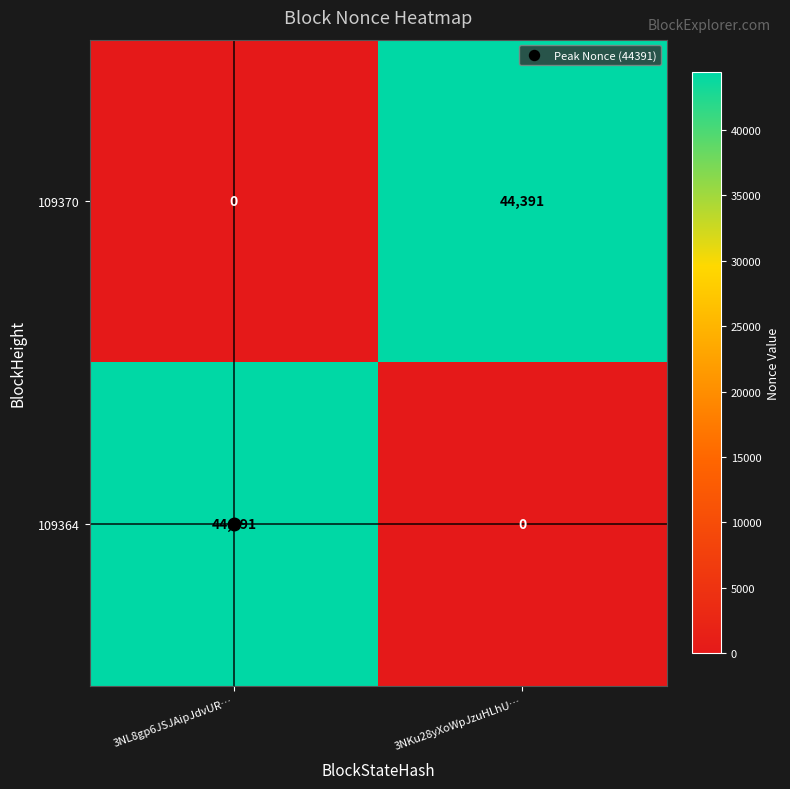

What is the total value across all series at 3NKu28yXoWpJzuHLhU…?

44391